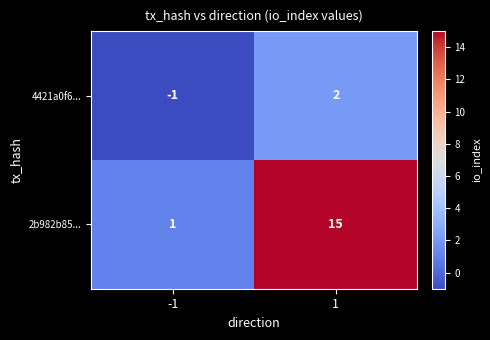

What is the sum of all 2b982b85... values?

16